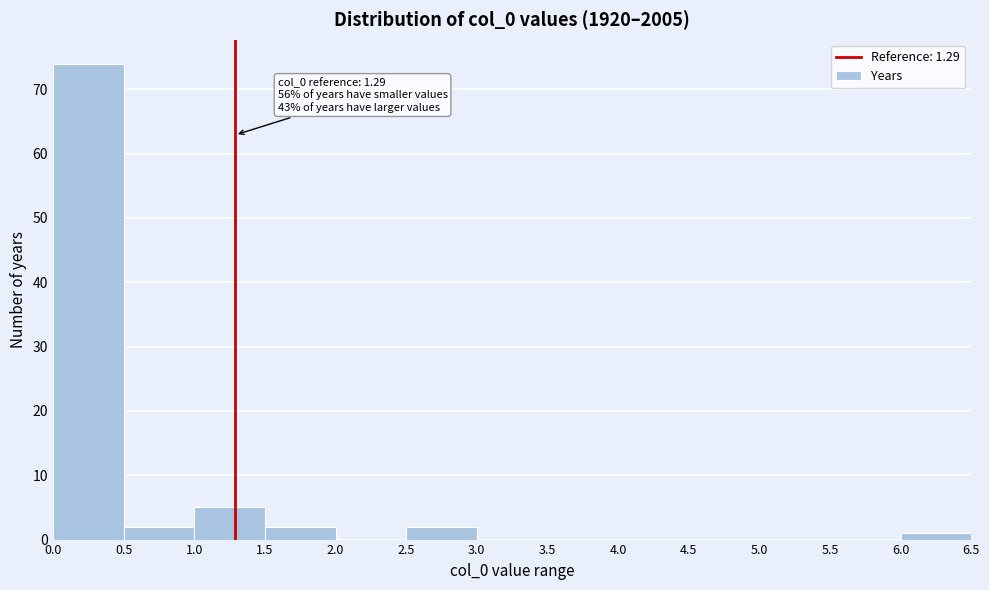

Over which range of the x-axis is the bar tallest?

0.0 to 0.5